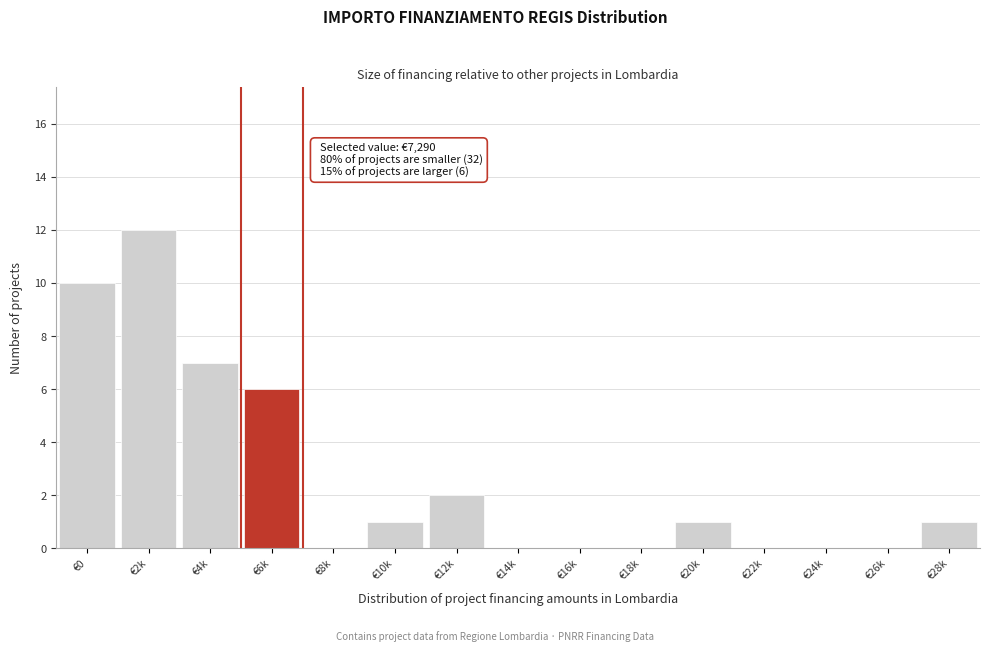

Reading left to right, list all the values displayed in this chart.

€0=10	€2k=12	€4k=7	€6k=6	€8k=0	€10k=1	€12k=2	€14k=0	€16k=0	€18k=0	€20k=1	€22k=0	€24k=0	€26k=0	€28k=1